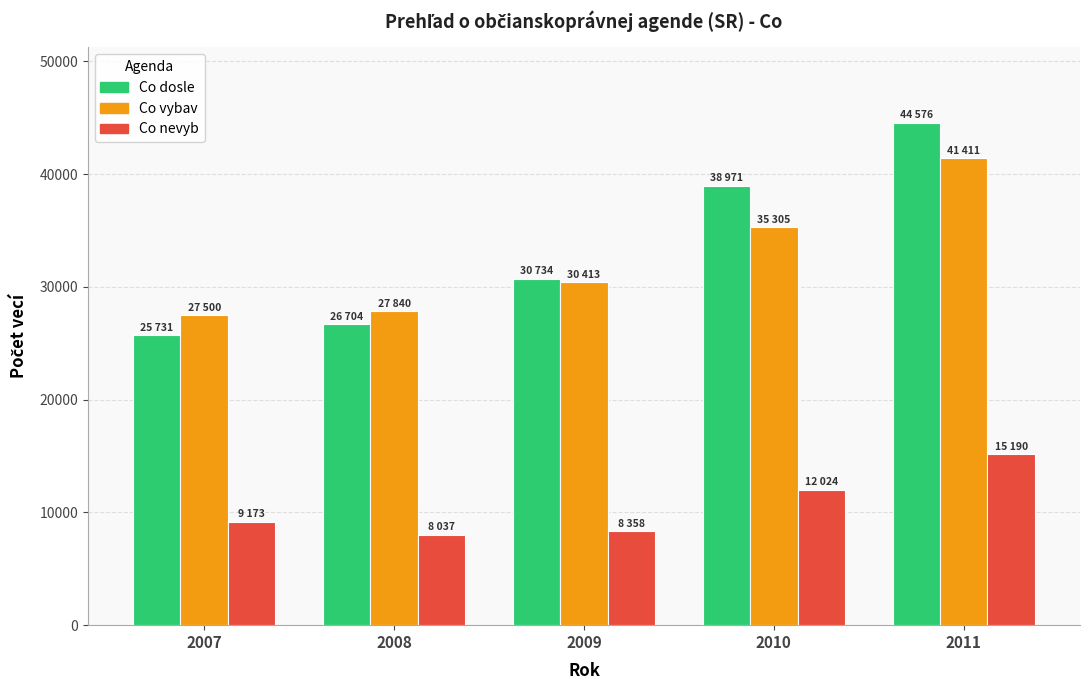

Reading right to left, extract all data points from this chart.

Co dosle: 2011=44576	2010=38971	2009=30734	2008=26704	2007=25731
Co vybav: 2011=41411	2010=35305	2009=30413	2008=27840	2007=27500
Co nevyb: 2011=15190	2010=12024	2009=8358	2008=8037	2007=9173